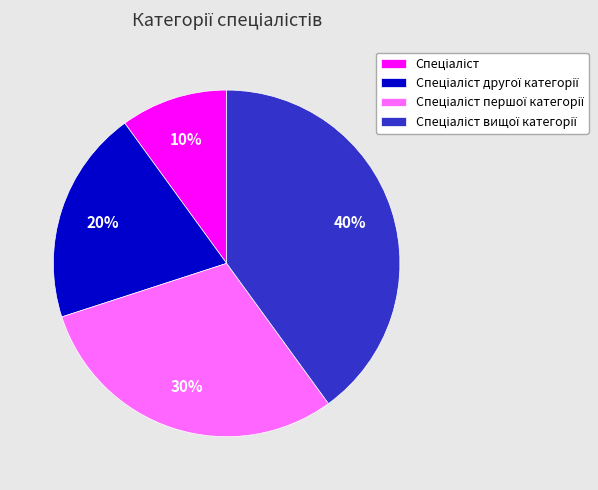

Is there a majority slice in this chart?

No